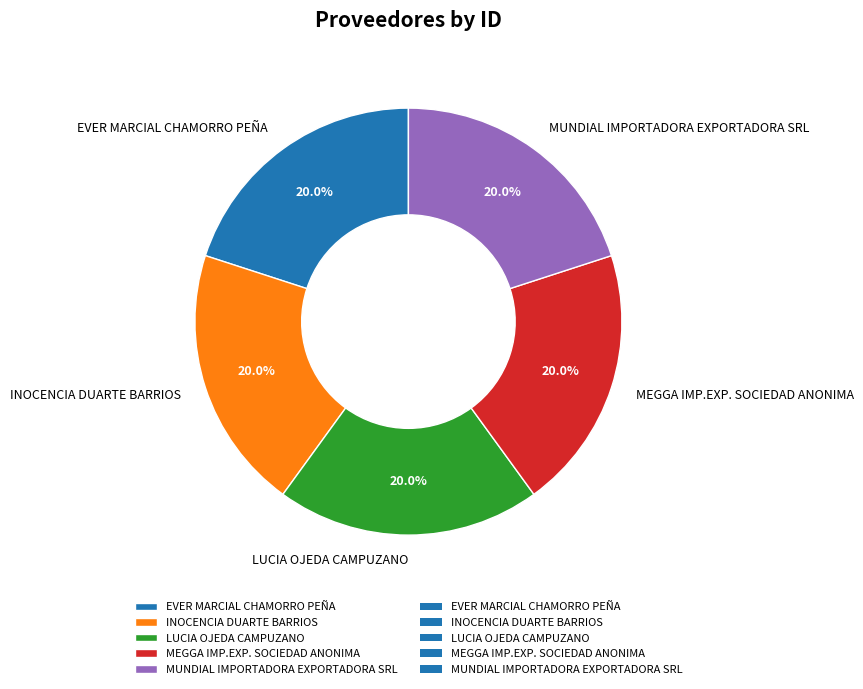

How many segments does this pie chart have?

5